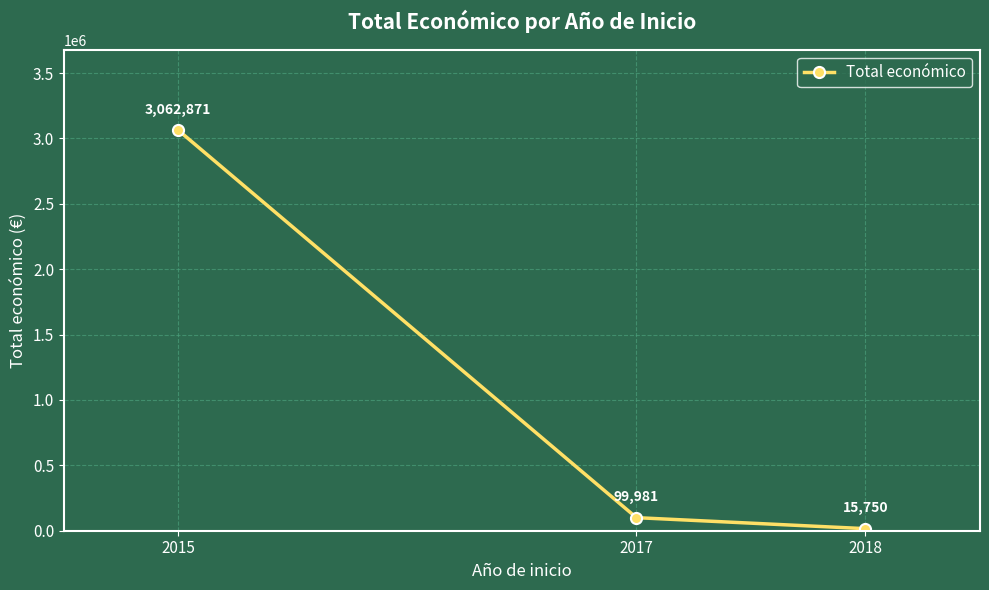

List the labels in order of value, largest first.

2015, 2017, 2018